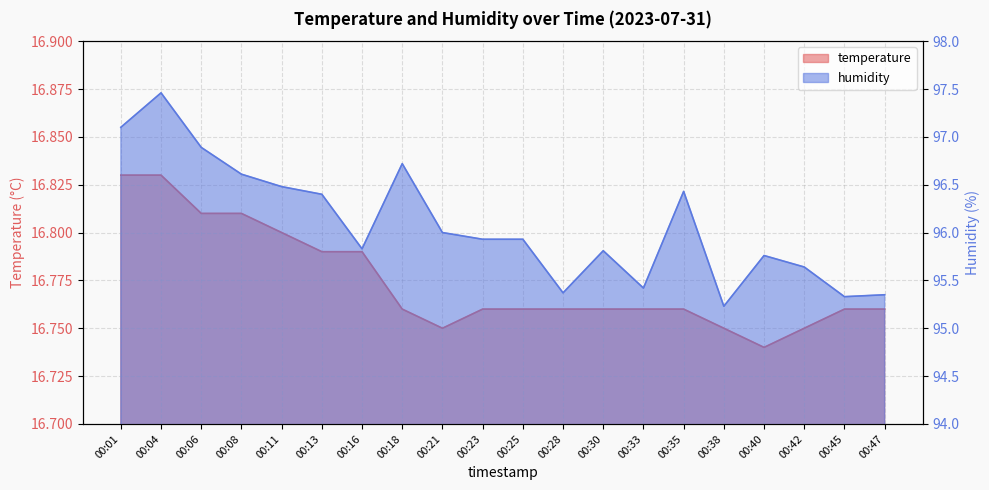

What is the difference between the humidity values at 00:28 and 00:18?

1.3